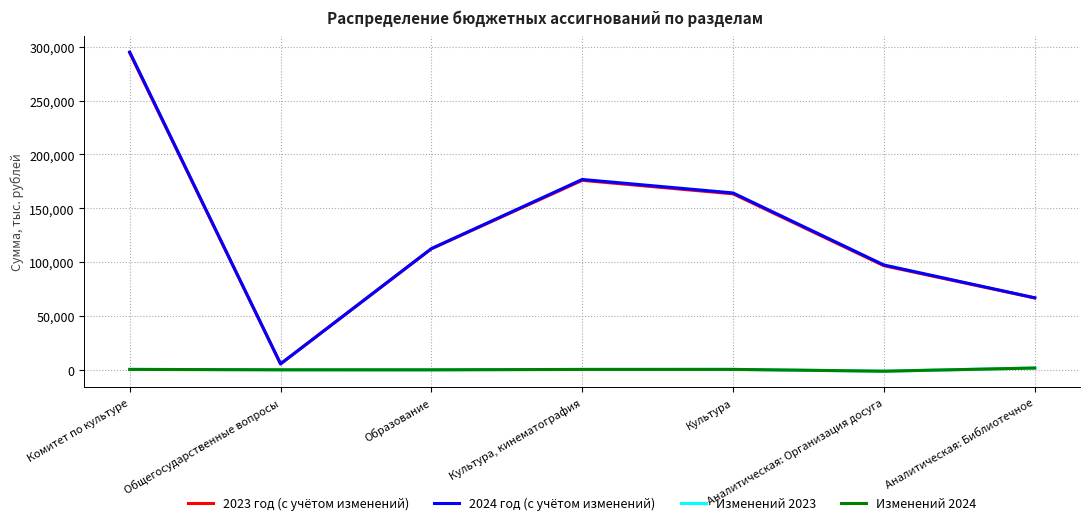

Which series has the largest range (max minus min)?

2024 год (с учётом изменений)